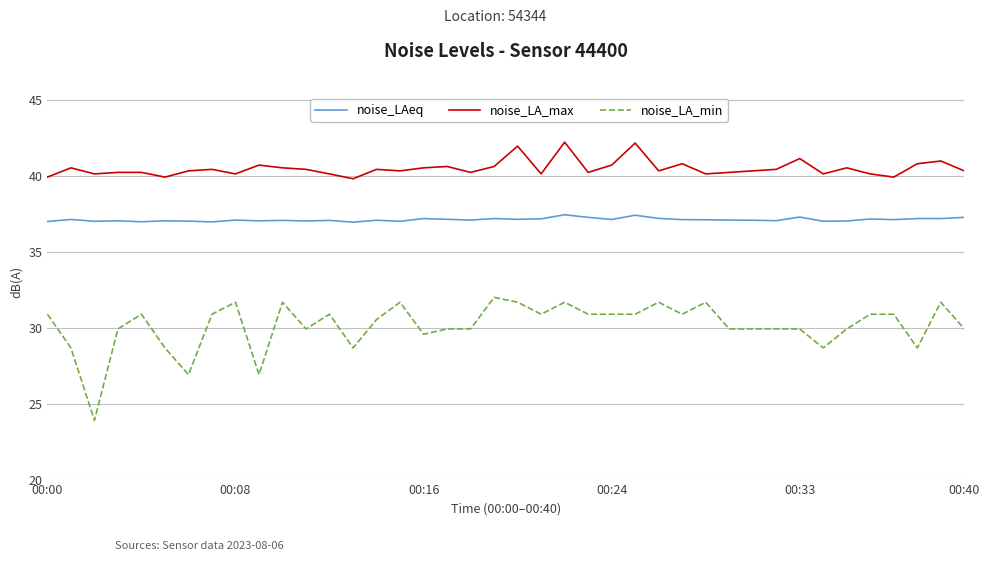

Which series has the largest range (max minus min)?

noise_LA_min